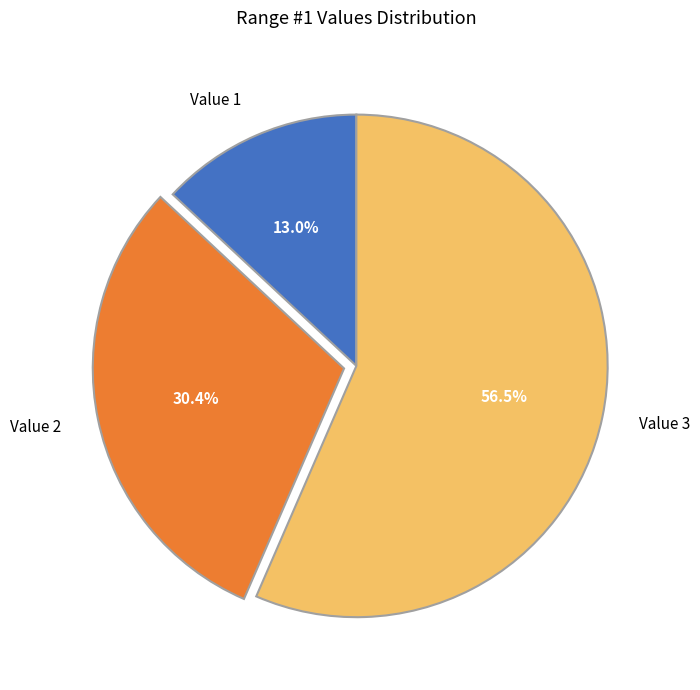

Does any single category account for the majority?

Yes